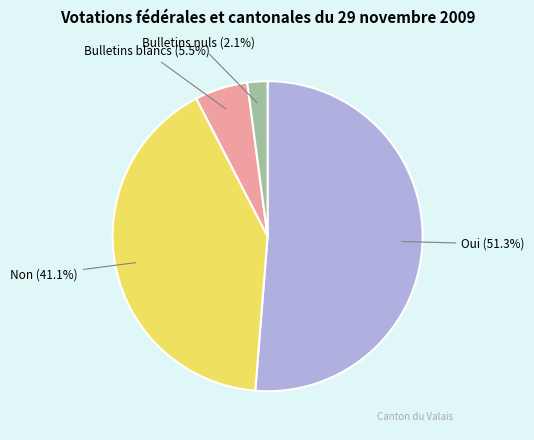

Combined, do Bulletins blancs and Oui account for over 50%?

Yes